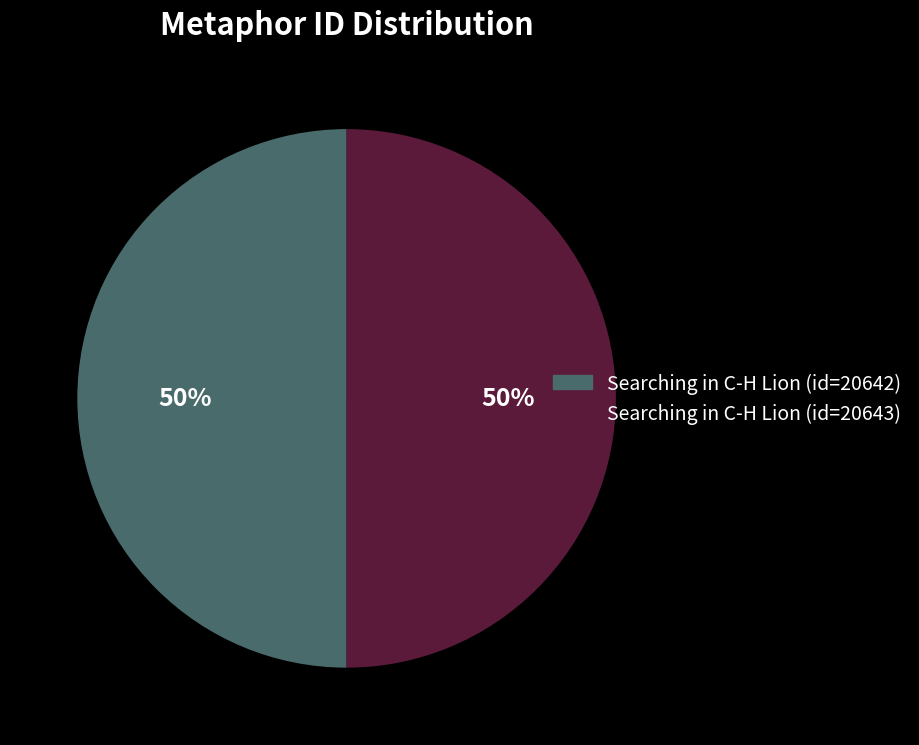

Approximately how many times larger is the value at Searching in C-H Lion (id=20643) compared to Searching in C-H Lion (id=20642)?

1.0